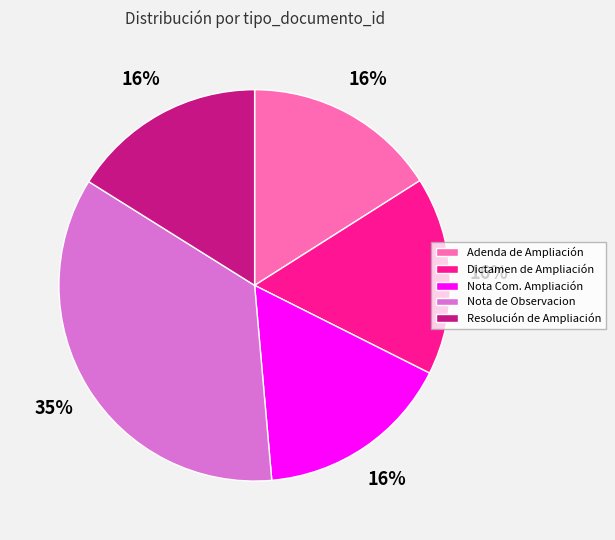

The Dictamen de Ampliación slice represents 16% of the pie. True or false?

True